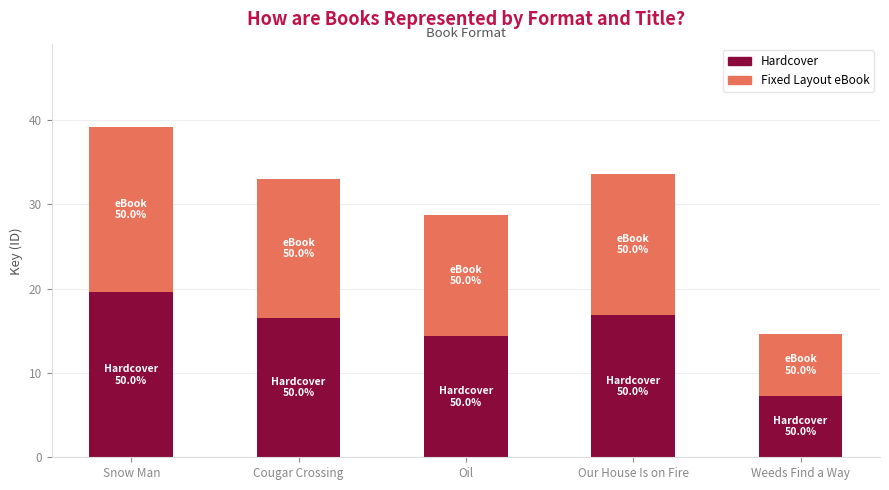

What is the sum of all Hardcover values?

74.6